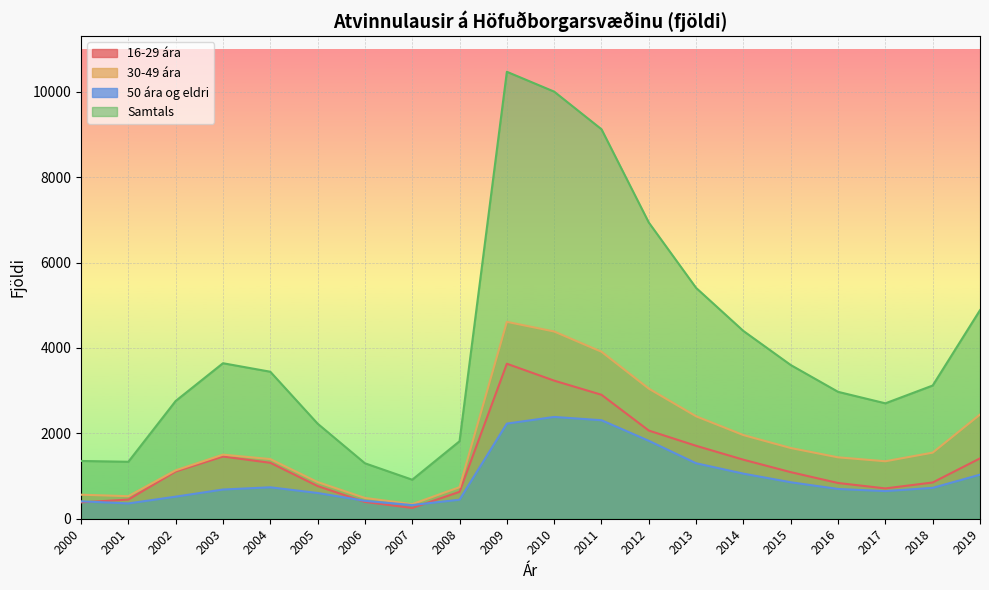

True or false: 16-29 ára and Samtals intersect in this chart.

False